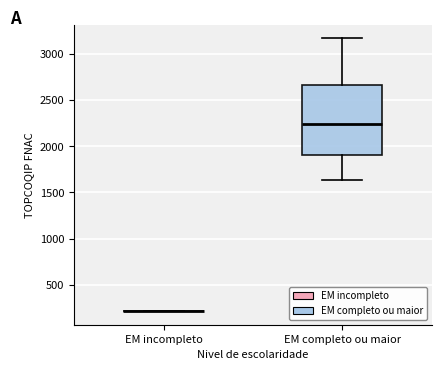

Where does the lower whisker of the box for EM completo ou maior end on the y-axis? The values are not printed on the chart, so give them approximately, as read against the axis.

1650